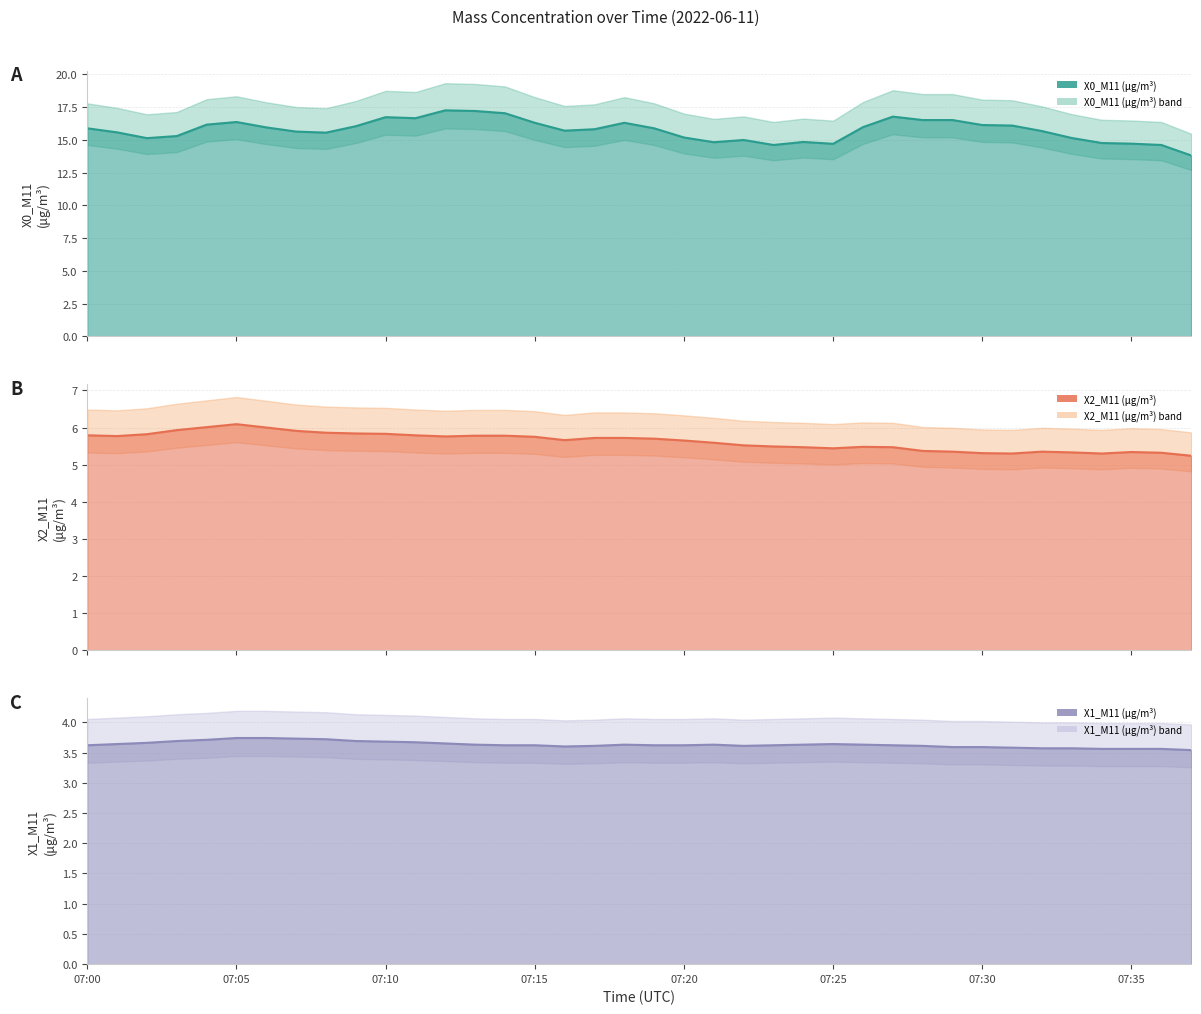

Which series has the widest spread of values?

X0_M11 (μg/m³)